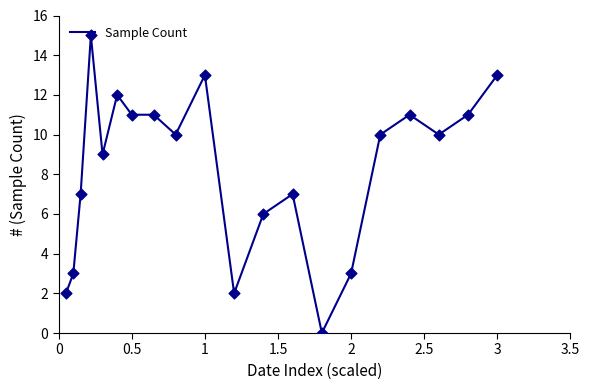

What is the maximum value shown in the chart?

15